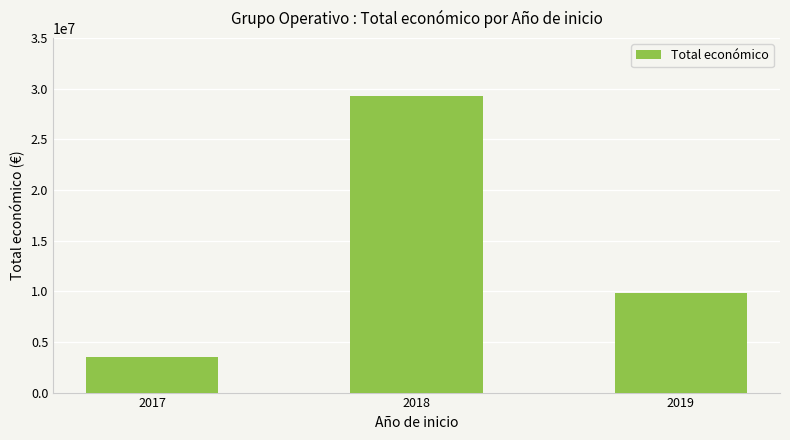

Is it true that the value at 2017 is 4970312?

False